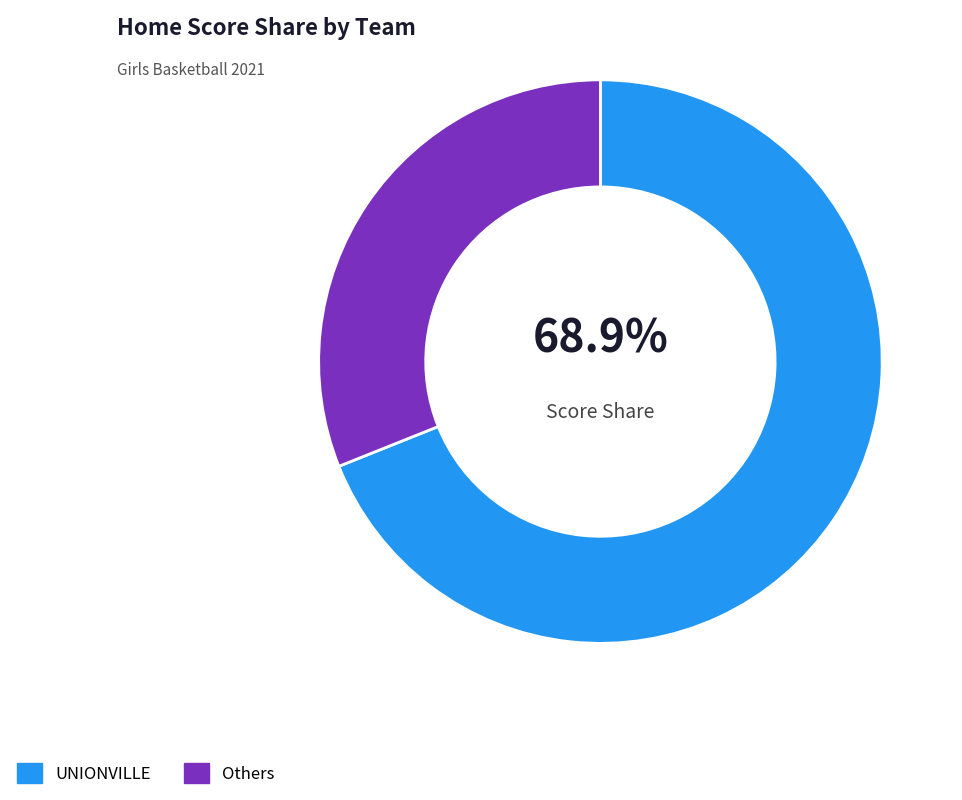

What portion of the pie excludes UNIONVILLE?

31.1%